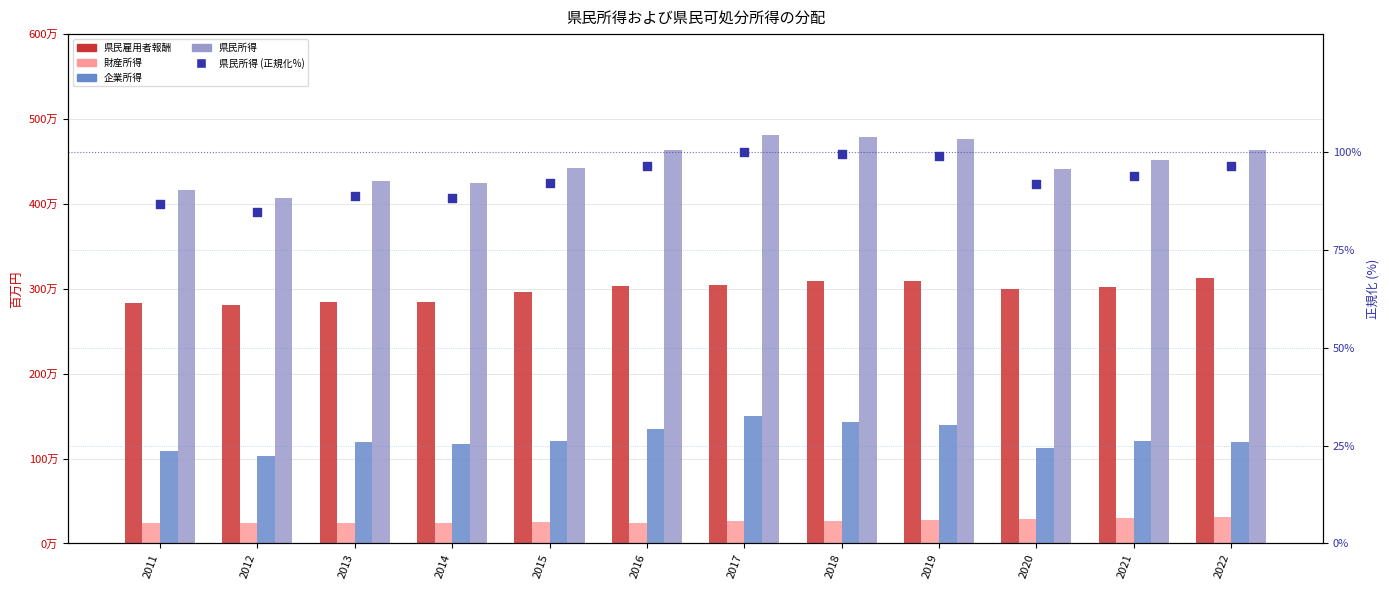

Is the value of 県民所得 at 2016 greater than the value of 県民雇用者報酬 at 2012?

Yes